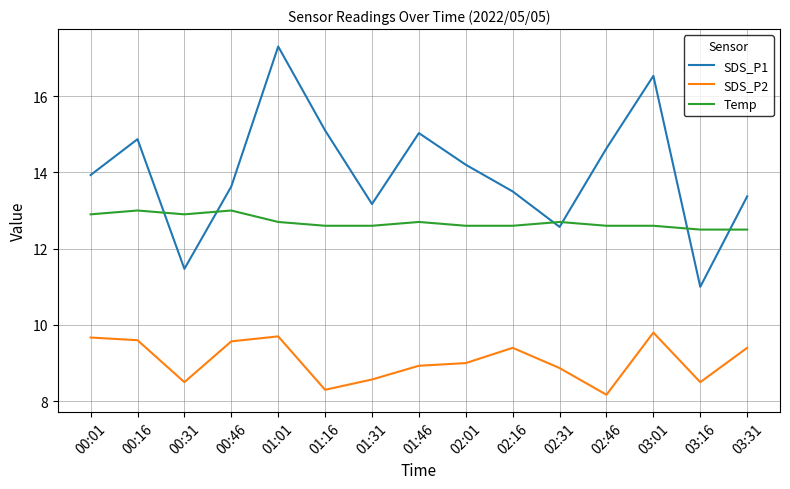

At how many categories does at least one series exceed 16?

2